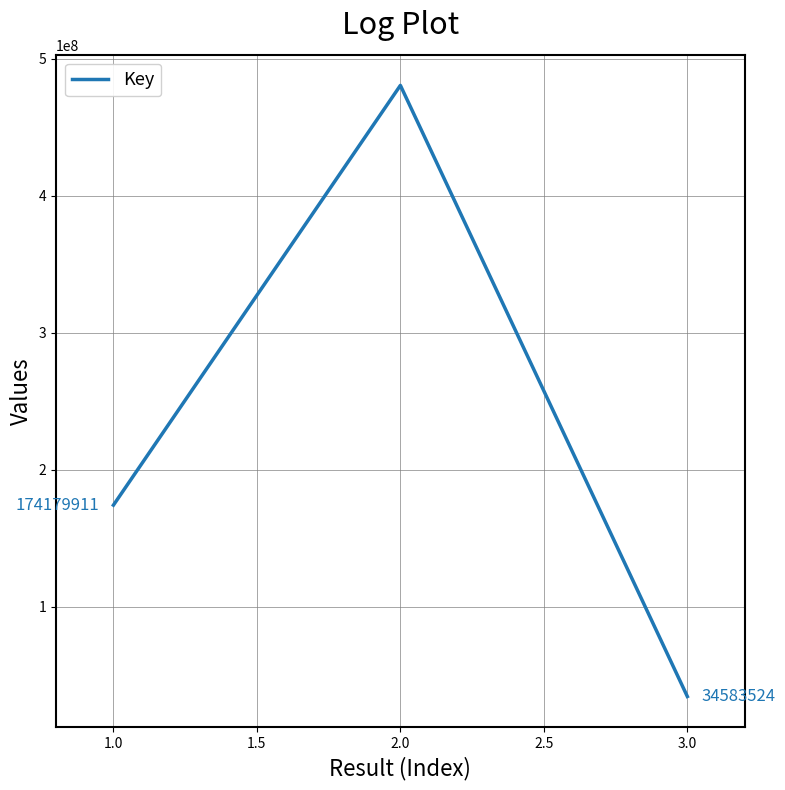

What position from the right is 1.0?

3